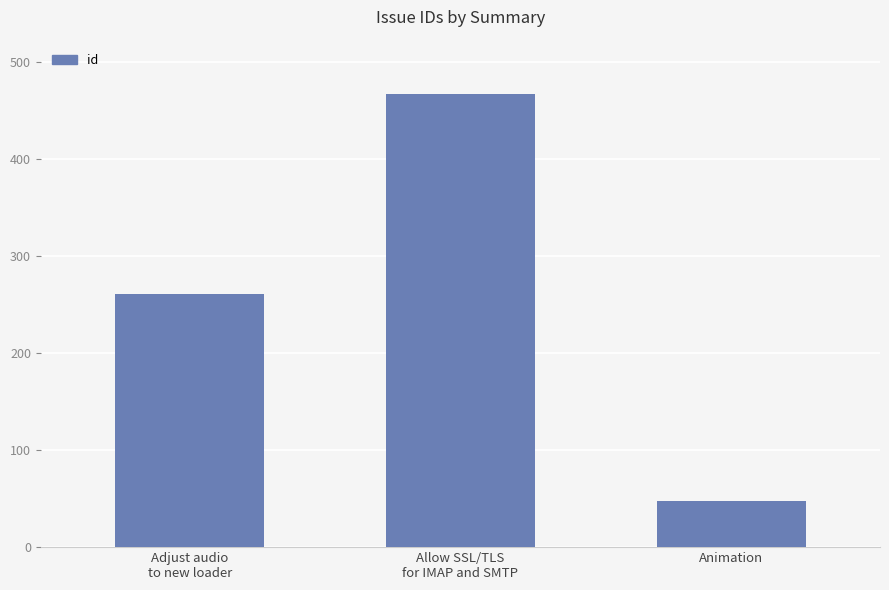

Read the value at Animation, to the nearest 5.

50